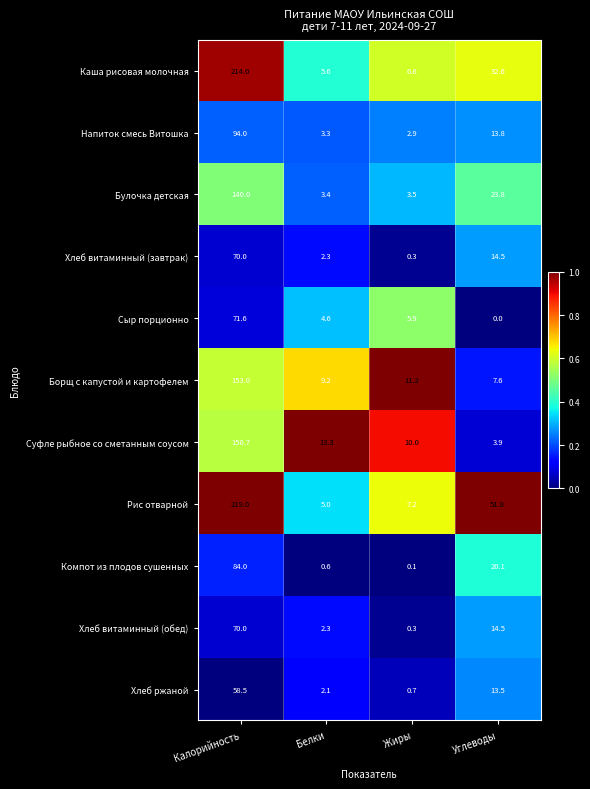

What is the difference between the Борщ с капустой и картофелем values at Калорийность and Жиры?

141.8